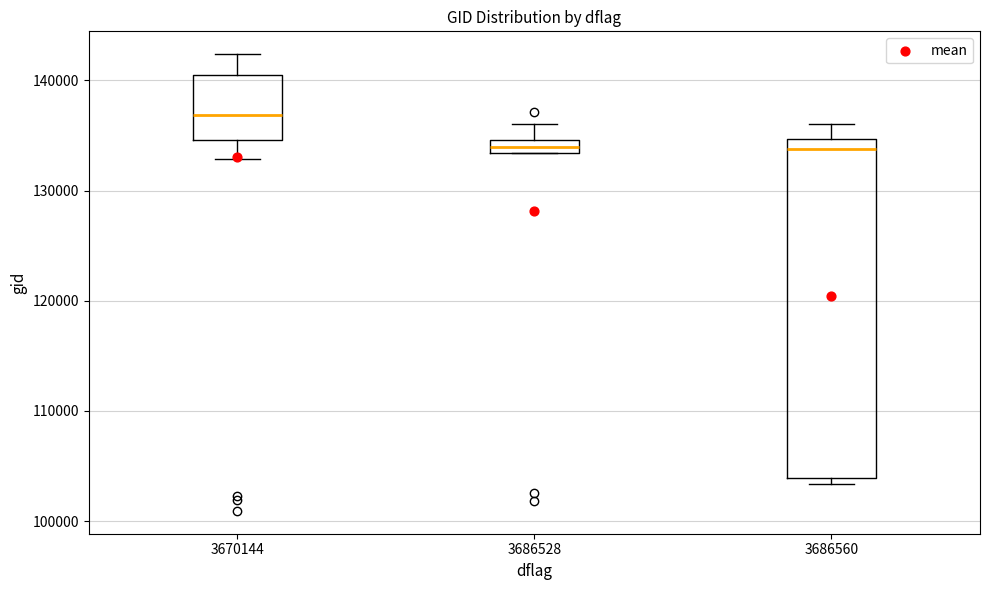

Which box is the tallest, from its lower edge to its upper edge?

3686560